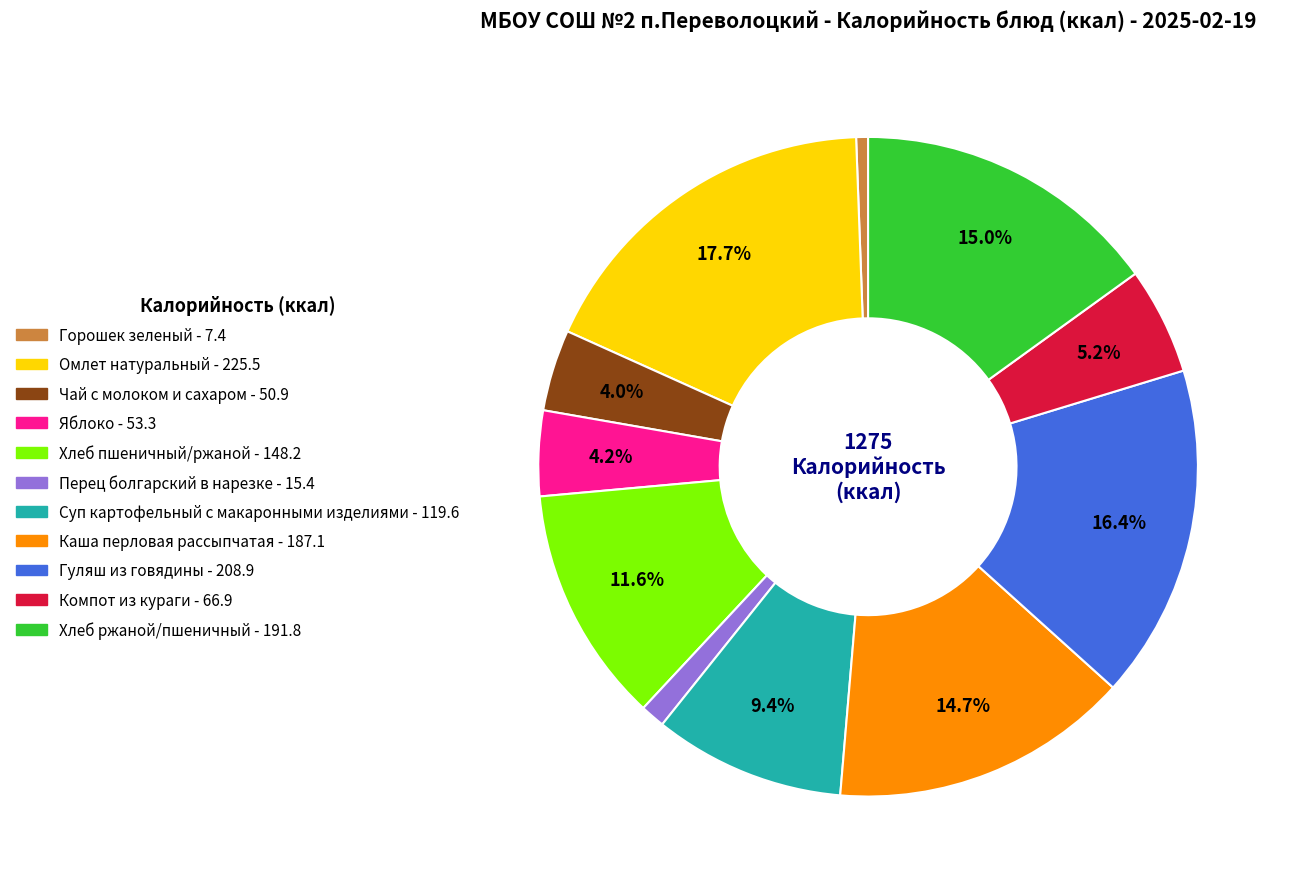

To the nearest percent, what percentage of the pie is Горошек зеленый?

1%